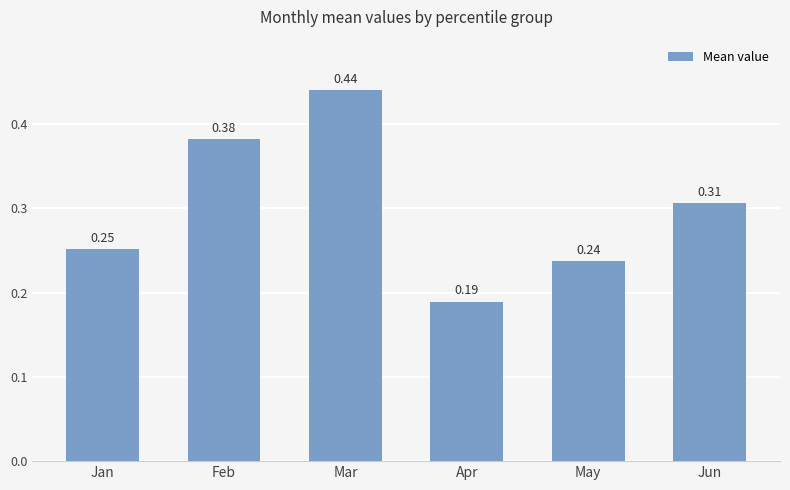

List the labels in order of value, largest first.

Mar, Feb, Jun, Jan, May, Apr